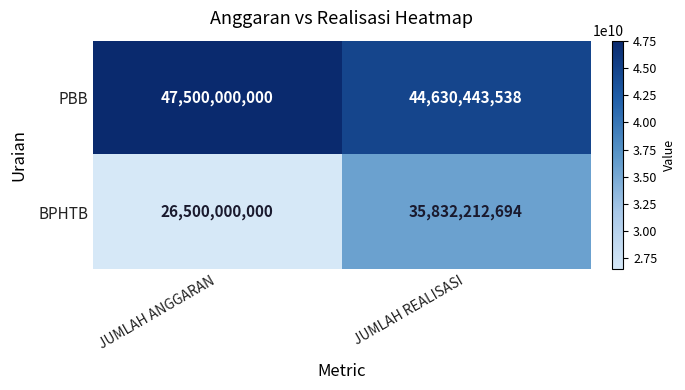

True or false: PBB has a value of 69736992251 at JUMLAH ANGGARAN.

False